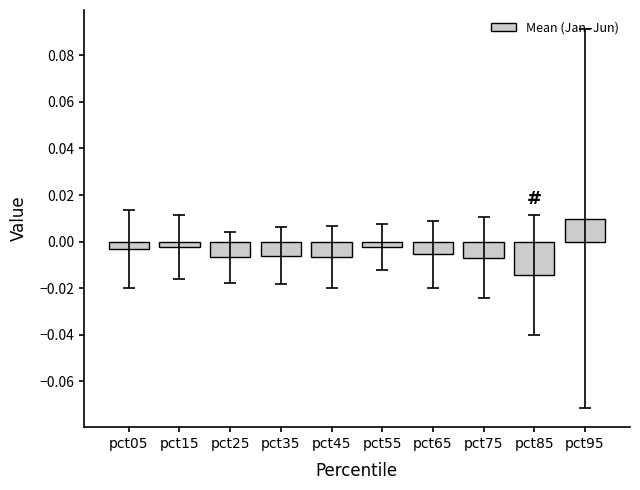

Which category has the lowest value across all series?

pct85